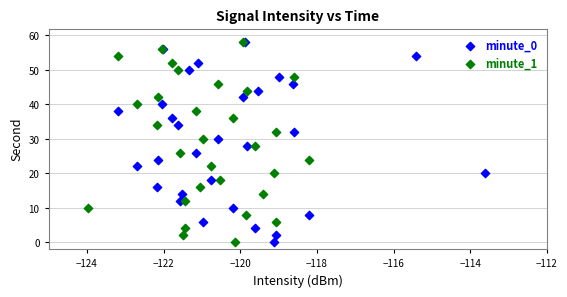

What are all the series names shown in the legend?

minute_0, minute_1